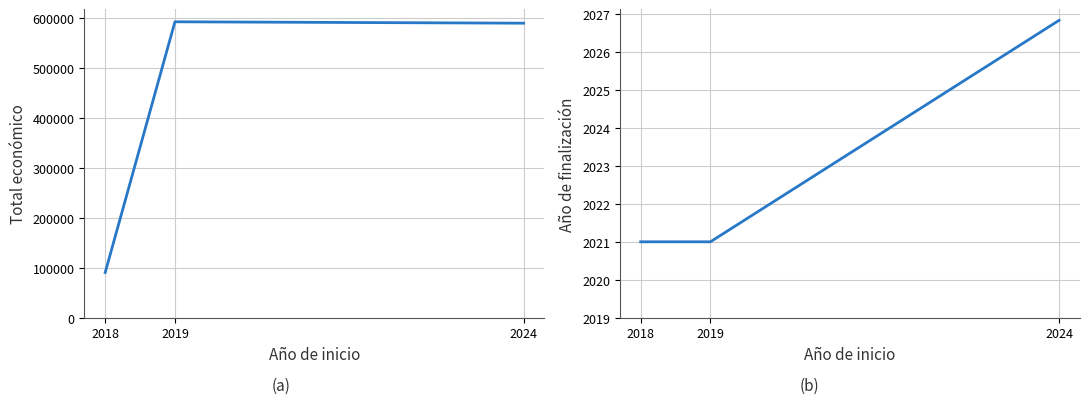

What is the spread (max minus min) of values at 2019?

589781.5